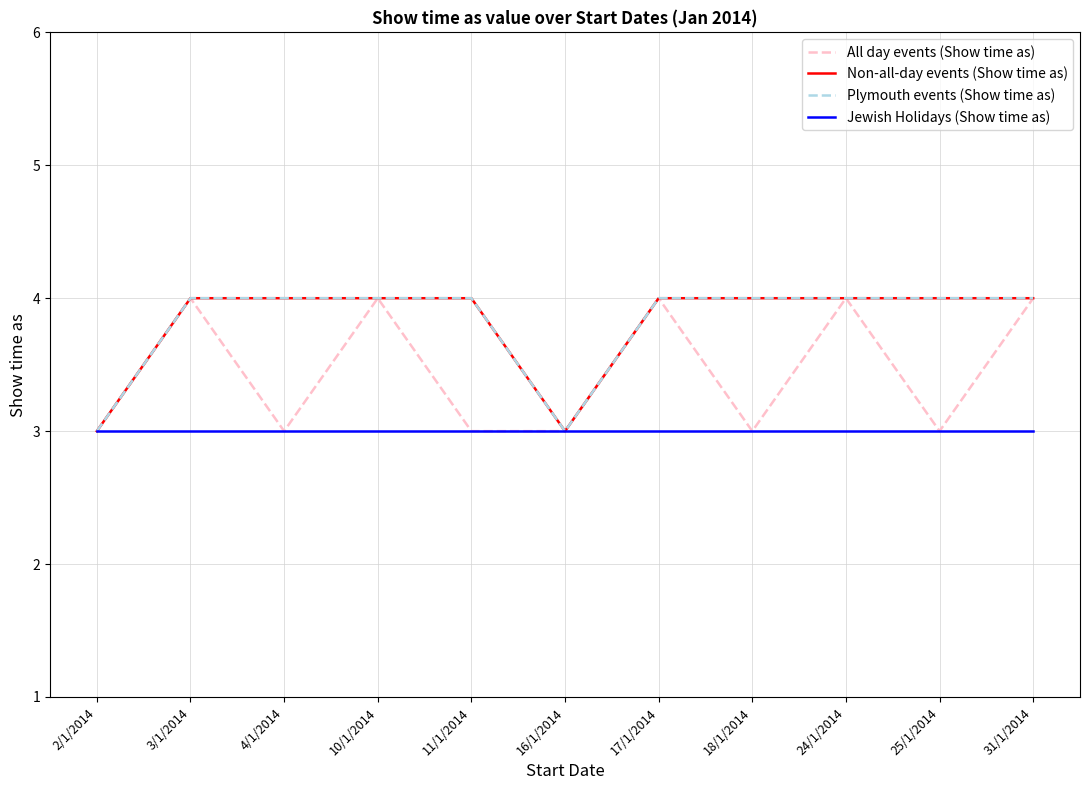

True or false: Plymouth events (Show time as) and Jewish Holidays (Show time as) cross at least once.

False